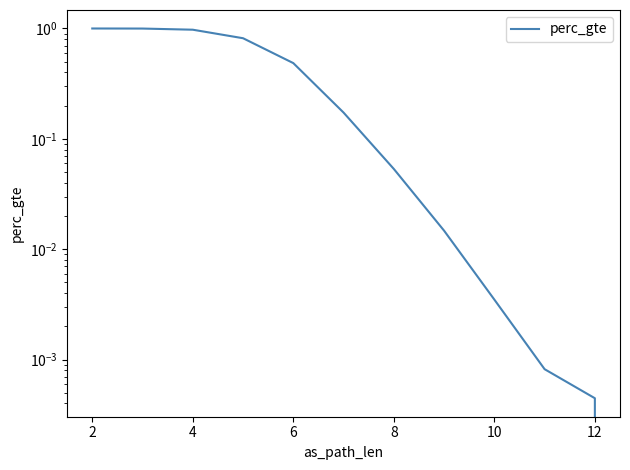

How many lines are shown in the chart?

1